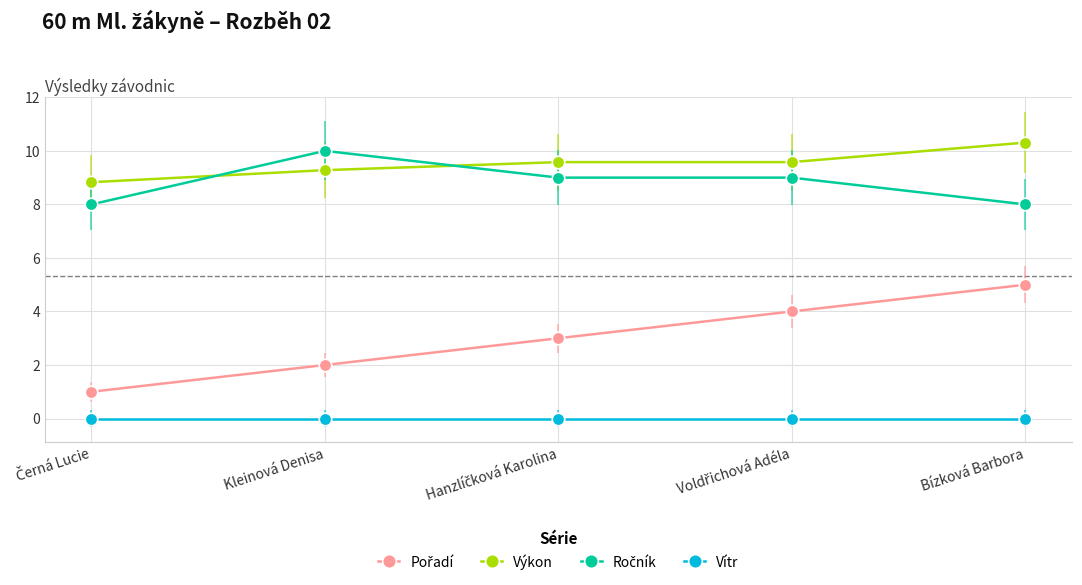

Which category has the highest value across all series?

Bízková Barbora